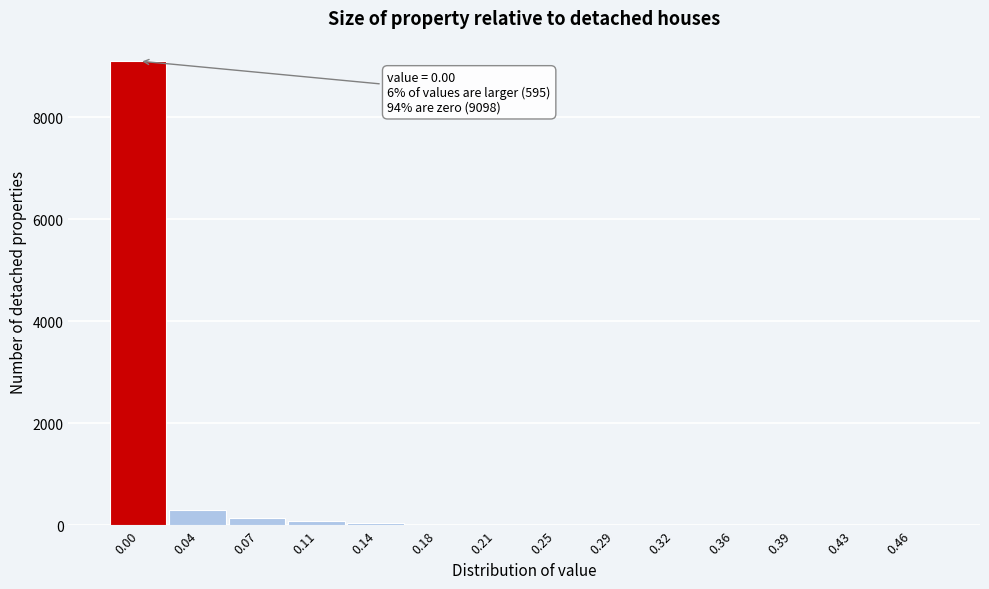

What is the sum of all values?

9693